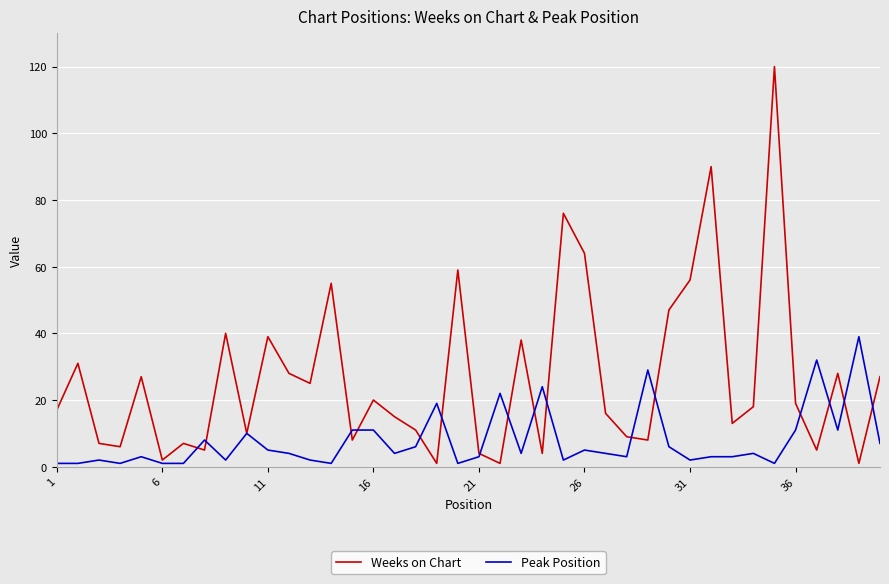

What is the sum of all Weeks on Chart values?

1057